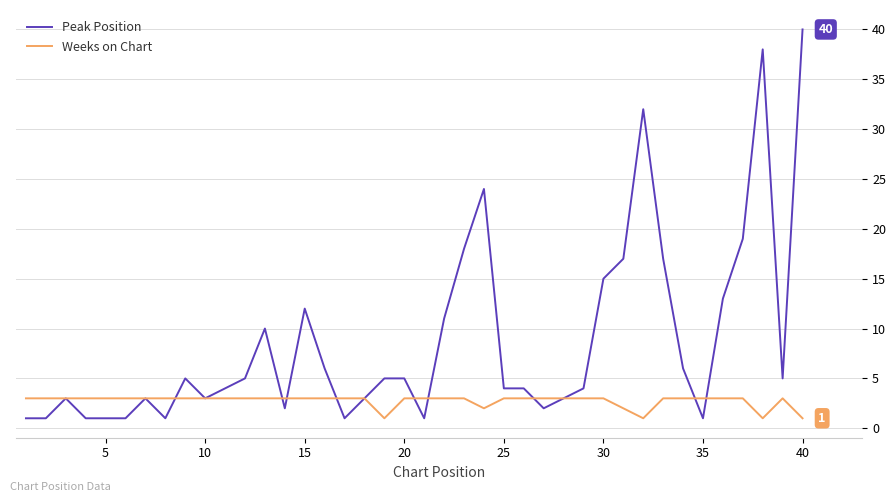

In Weeks on Chart, how many points are lower than both neighbors (excluding endpoints)?

4